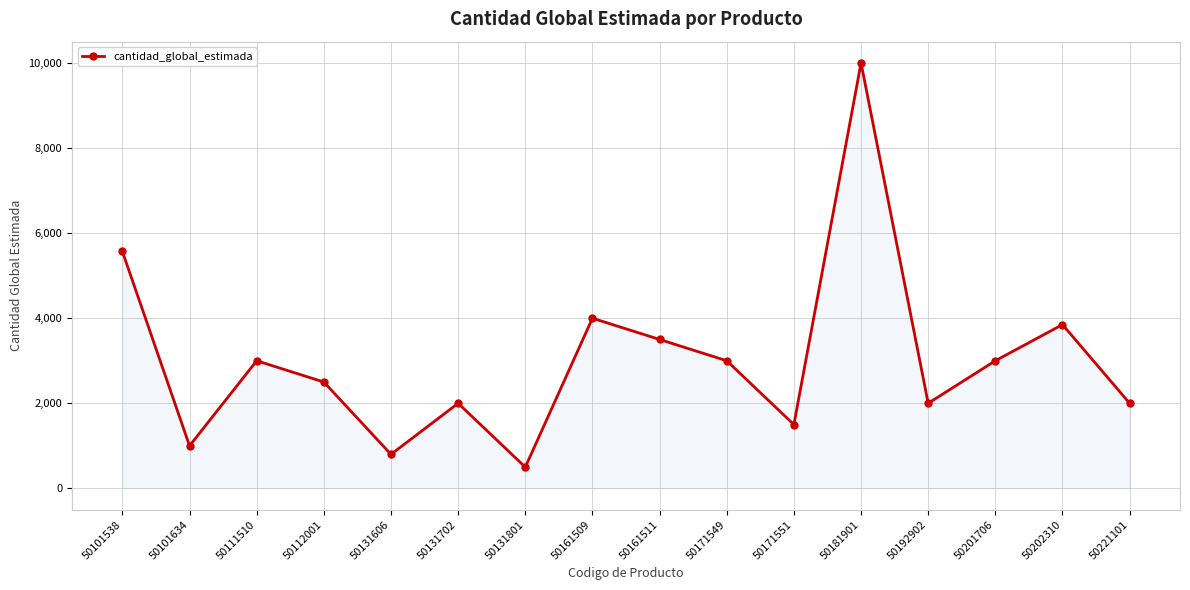

The value at 50181901 is 16160. True or false?

False